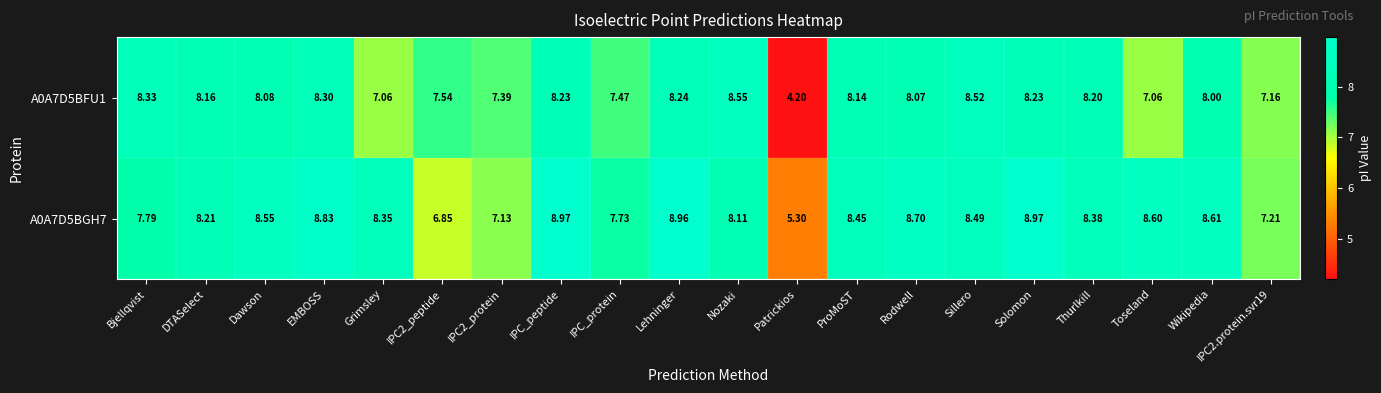

At which label does A0A7D5BFU1 reach its peak?

Nozaki